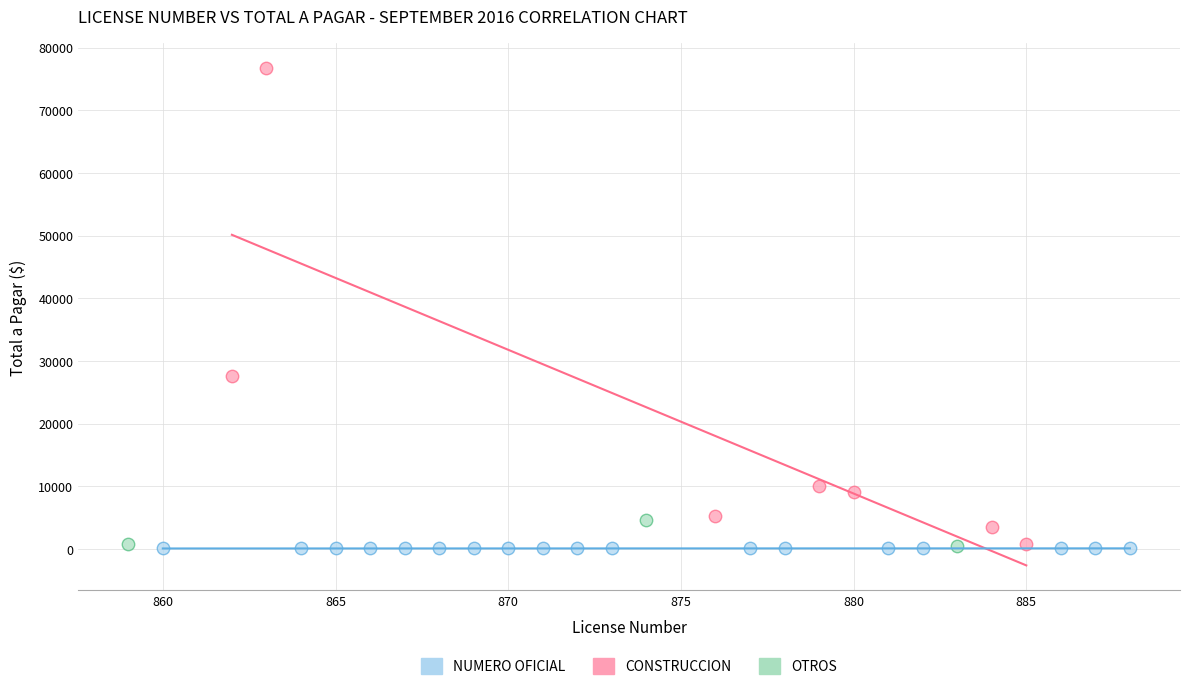

Which series reaches the maximum Y coordinate?

CONSTRUCCION